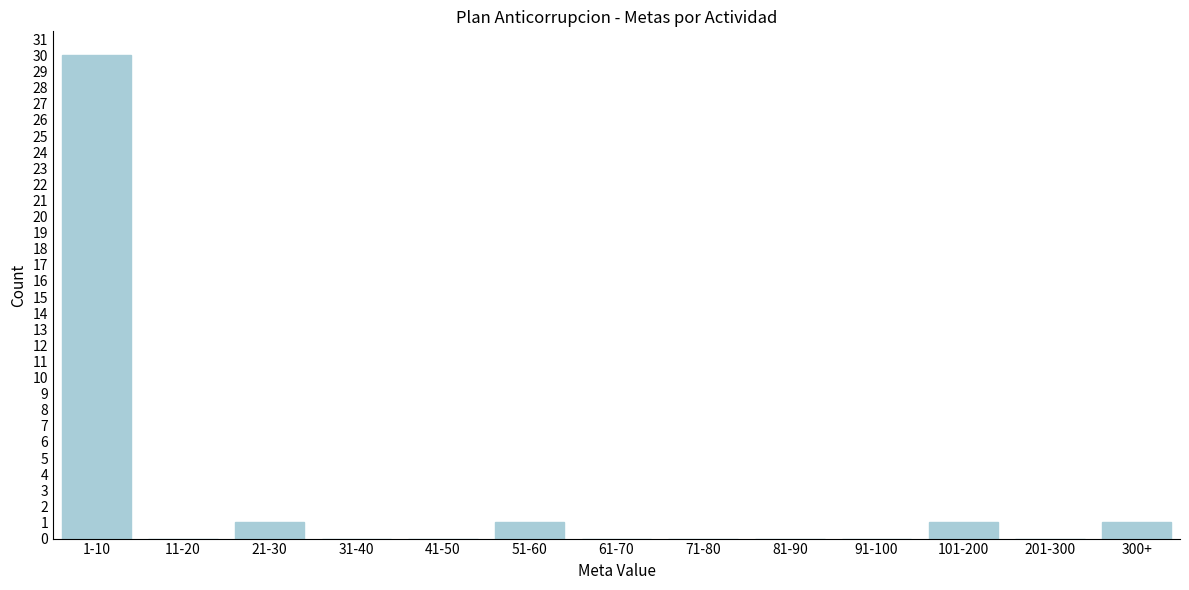

Reading left to right, extract all data points from this chart.

1-10=30	11-20=0	21-30=1	31-40=0	41-50=0	51-60=1	61-70=0	71-80=0	81-90=0	91-100=0	101-200=1	201-300=0	300+=1